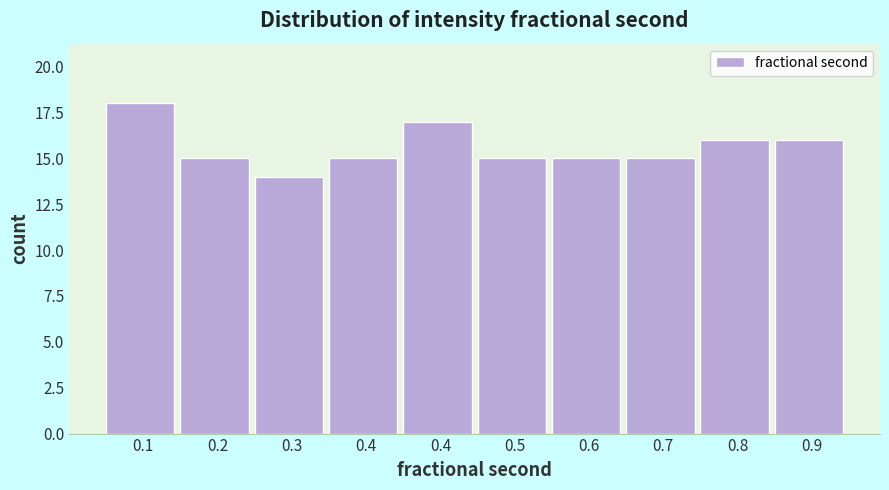

How many series are shown in this chart?

1